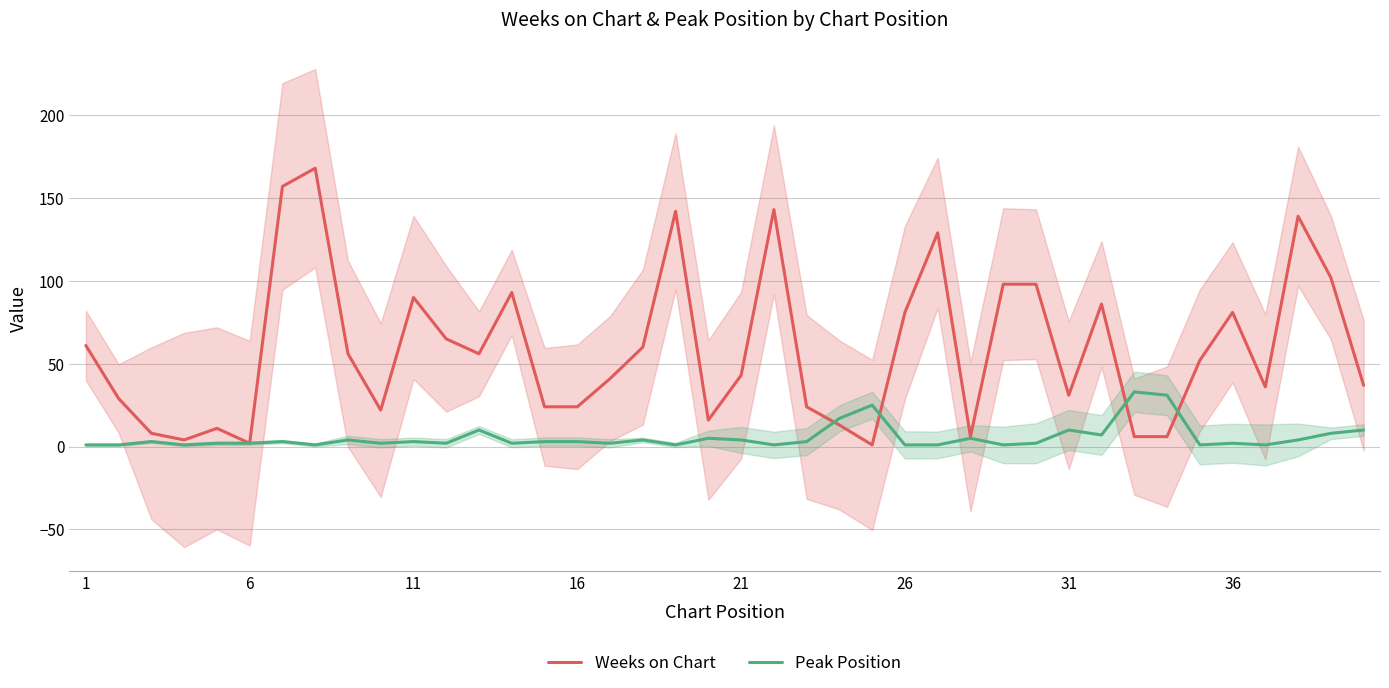

What is the sum of all Peak Position values?

222